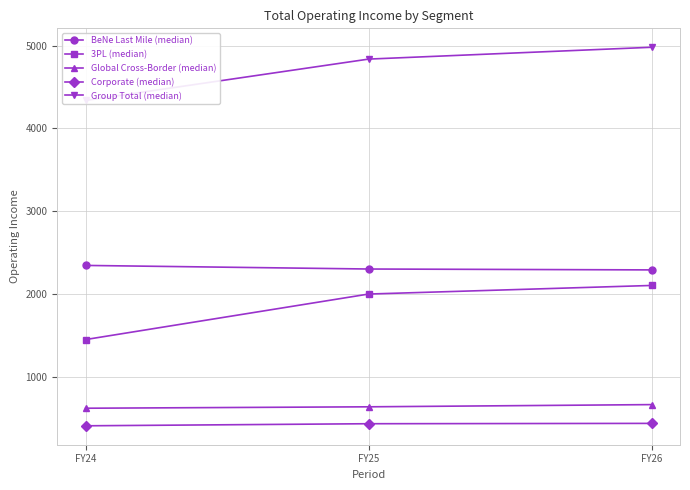

What is the value of the 3PL (median) point at the 2nd from the left?

2000.0